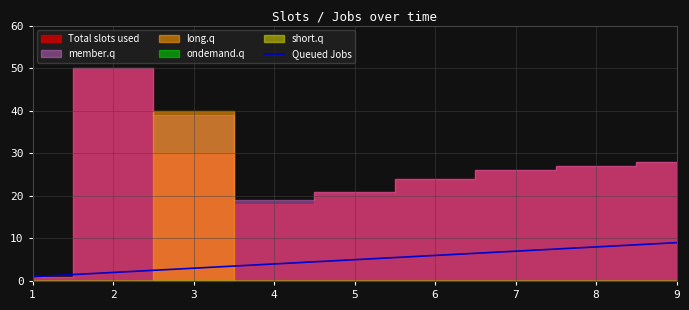

List the labels in order of value, largest first.

9, 8, 7, 6, 5, 4, 3, 2, 1